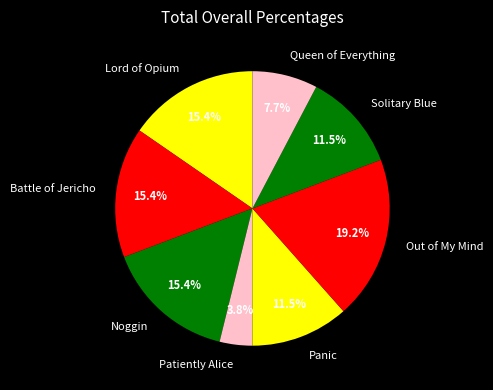

Which slice is the largest?

Out of My Mind